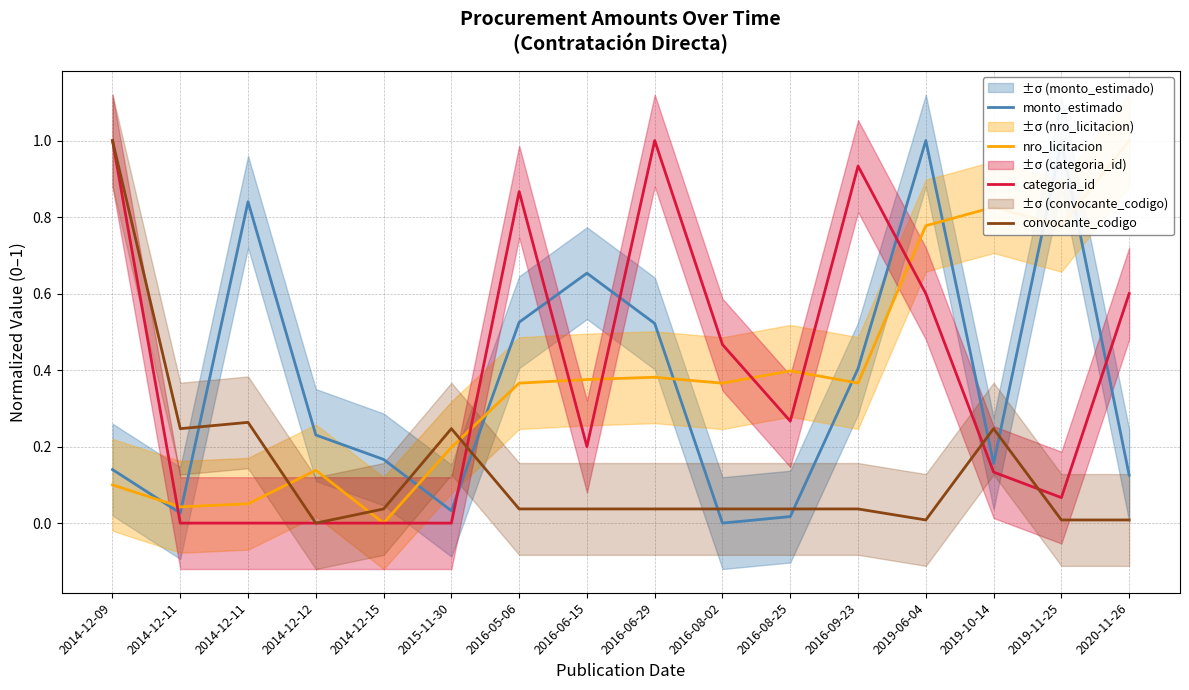

True or false: categoria_id has more than 2 interior local peaks.

True